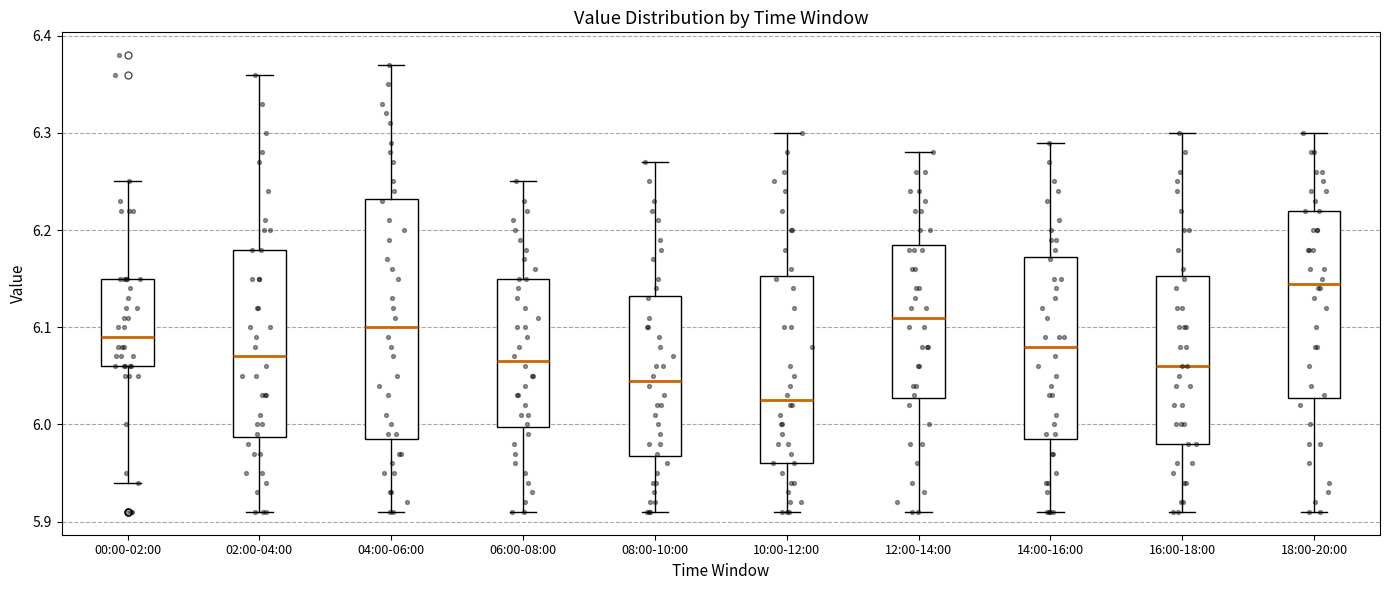

Where is the upper edge of the box for 00:00-02:00 on the y-axis? The values are not printed on the chart, so give them approximately, as read against the axis.

6.15